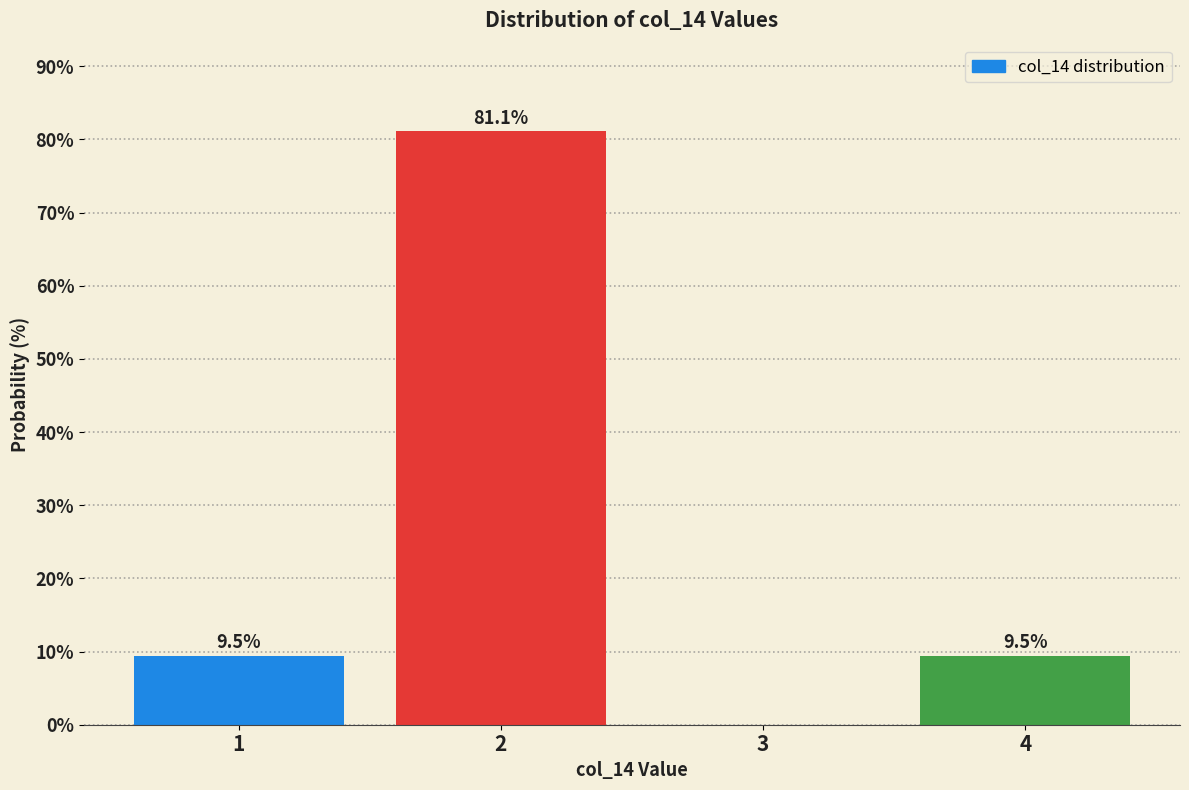

Over which range of the x-axis is the bar tallest?

1.5 to 2.5